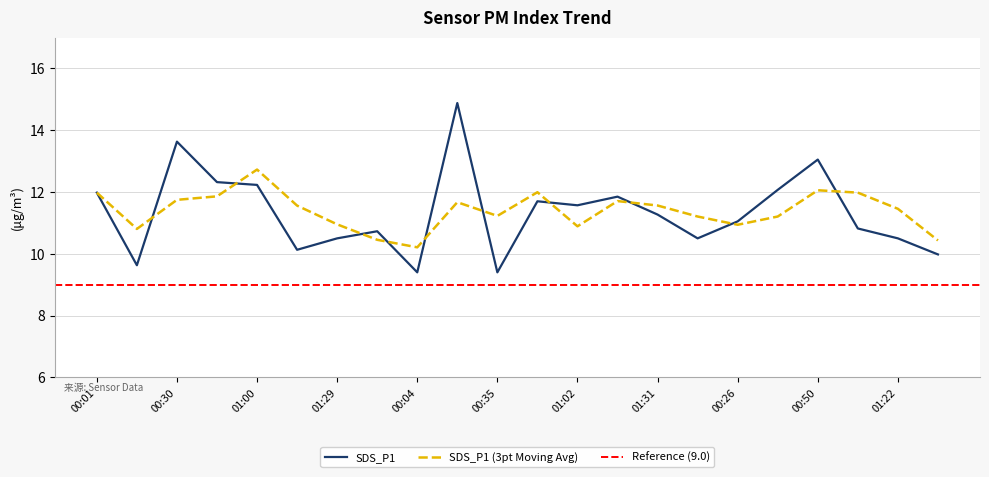

Reading left to right, what are all the values shown in this chart?

00:01=12.0	00:16=9.6	00:30=13.6	00:45=12.3	01:00=12.2	01:14=10.1	01:29=10.5	01:36=10.7	00:04=9.4	00:21=14.9	00:35=9.4	00:47=11.7	01:02=11.6	01:17=11.8	01:31=11.3	00:09=10.5	00:26=11.1	00:38=12.1	00:50=13.1	01:07=10.8	01:22=10.5	01:34=10.0